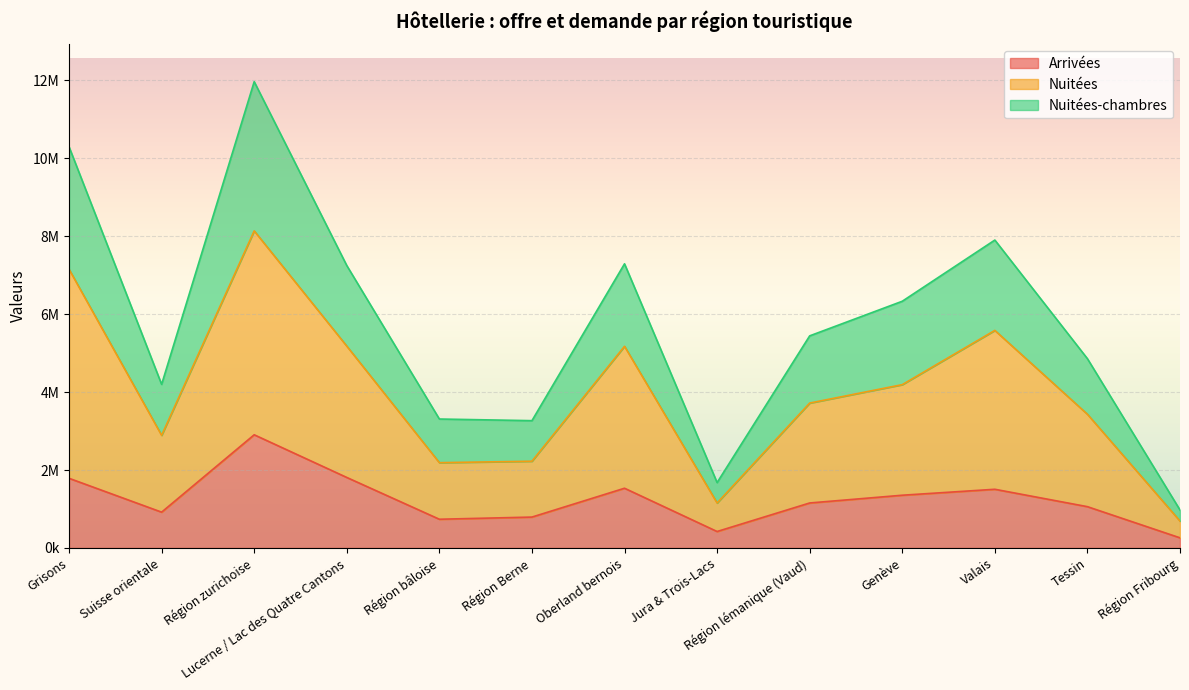

What is the spread (max minus min) of values at Région lémanique (Vaud)?

4289255